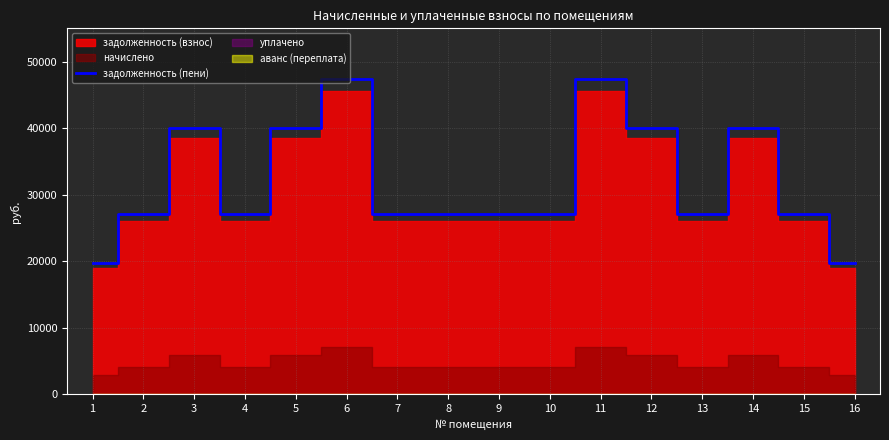

Approximately how many times larger is the value at 15 compared to 11?

0.6